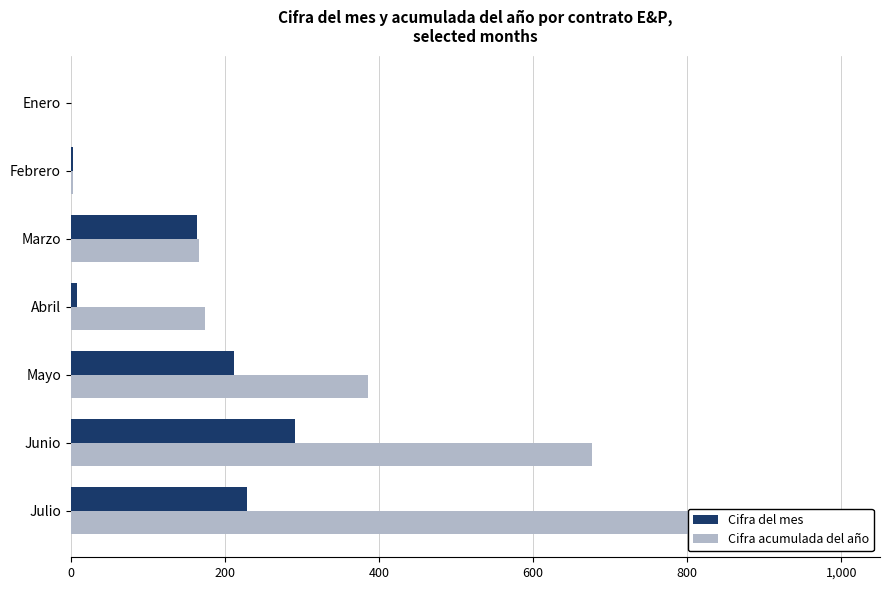

The value of Cifra acumulada del año at Junio is 1033.9. True or false?

False